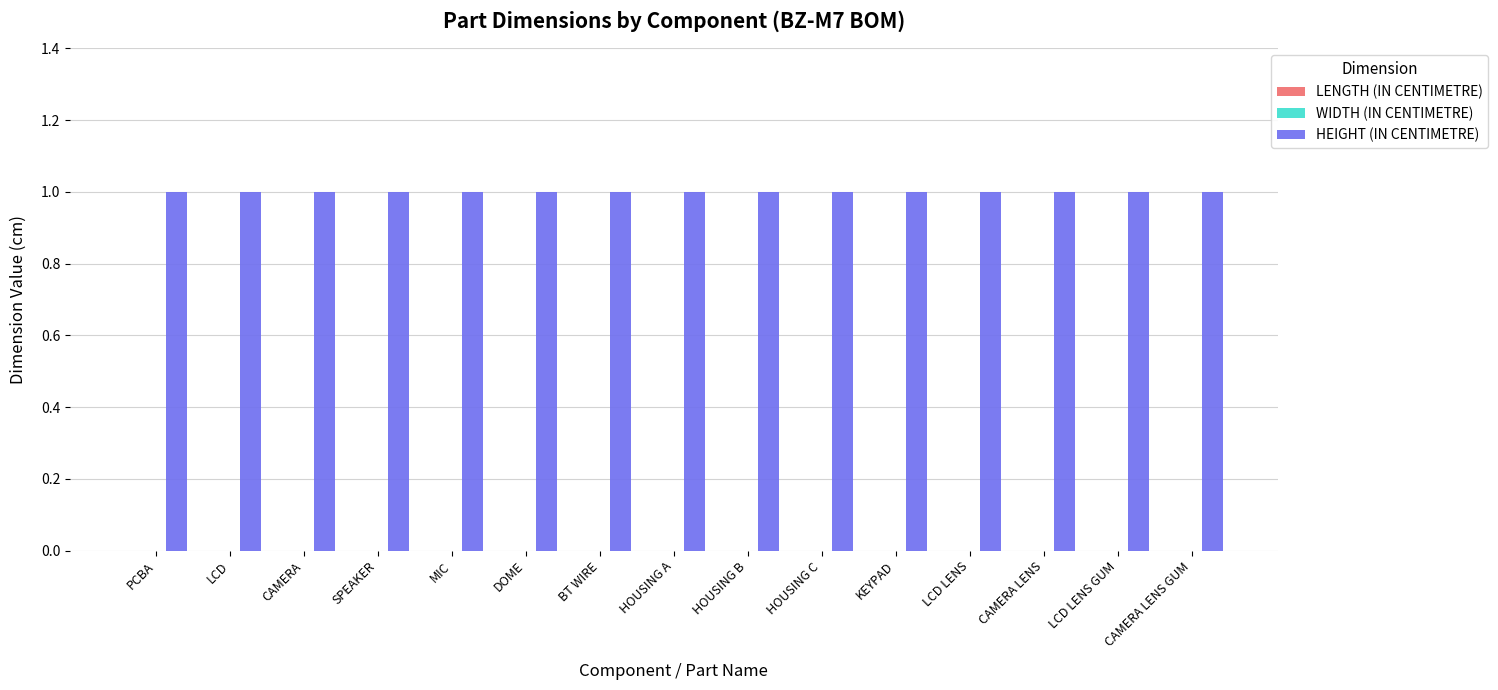

Reading left to right, list all the values displayed in this chart.

LENGTH (IN CENTIMETRE): PCBA=0	LCD=0	CAMERA=0	SPEAKER=0	MIC=0	DOME=0	BT WIRE=0	HOUSING A=0	HOUSING B=0	HOUSING C=0	KEYPAD=0	LCD LENS=0	CAMERA LENS=0	LCD LENS GUM=0	CAMERA LENS GUM=0
WIDTH (IN CENTIMETRE): PCBA=0	LCD=0	CAMERA=0	SPEAKER=0	MIC=0	DOME=0	BT WIRE=0	HOUSING A=0	HOUSING B=0	HOUSING C=0	KEYPAD=0	LCD LENS=0	CAMERA LENS=0	LCD LENS GUM=0	CAMERA LENS GUM=0
HEIGHT (IN CENTIMETRE): PCBA=1	LCD=1	CAMERA=1	SPEAKER=1	MIC=1	DOME=1	BT WIRE=1	HOUSING A=1	HOUSING B=1	HOUSING C=1	KEYPAD=1	LCD LENS=1	CAMERA LENS=1	LCD LENS GUM=1	CAMERA LENS GUM=1